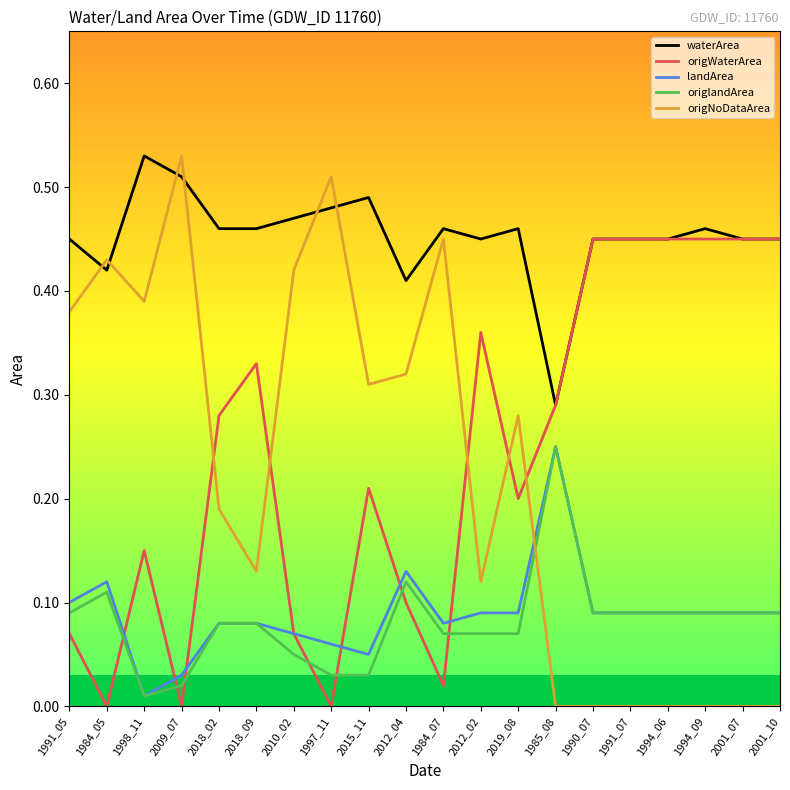

Is it true that origlandArea equals 0.2 at 1985_08?

True